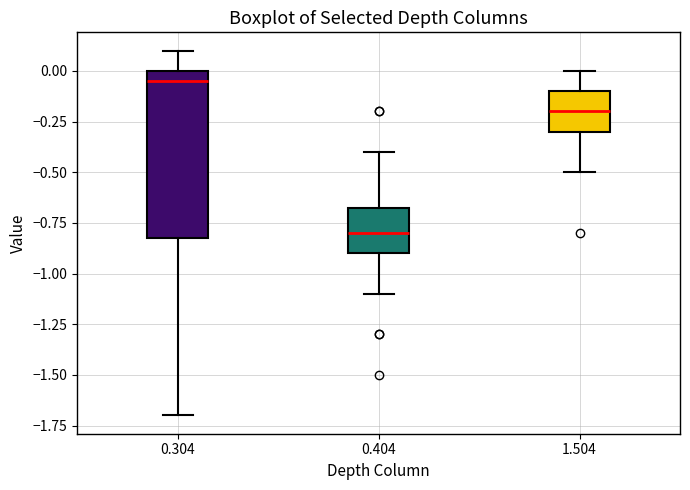

Reading left to right, read every box against the y-axis: the position of its median line, the range the box covers, and the ends of its whiskers. The values are not printed on the chart, so give them approximately, as read against the axis.

0.304: median -0.05, box -0.80 to 0.00, whiskers -1.70 to 0.10
0.404: median -0.80, box -0.90 to -0.65, whiskers -1.10 to -0.40
1.504: median -0.20, box -0.30 to -0.10, whiskers -0.50 to 0.00